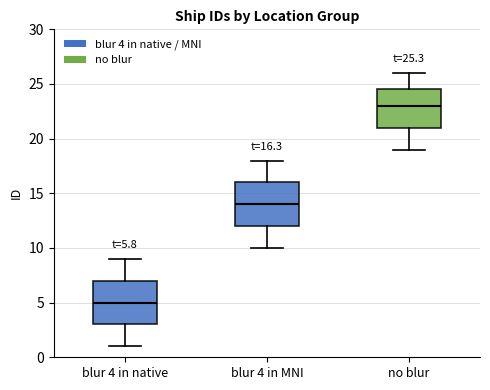

Which box has the highest median line?

no blur